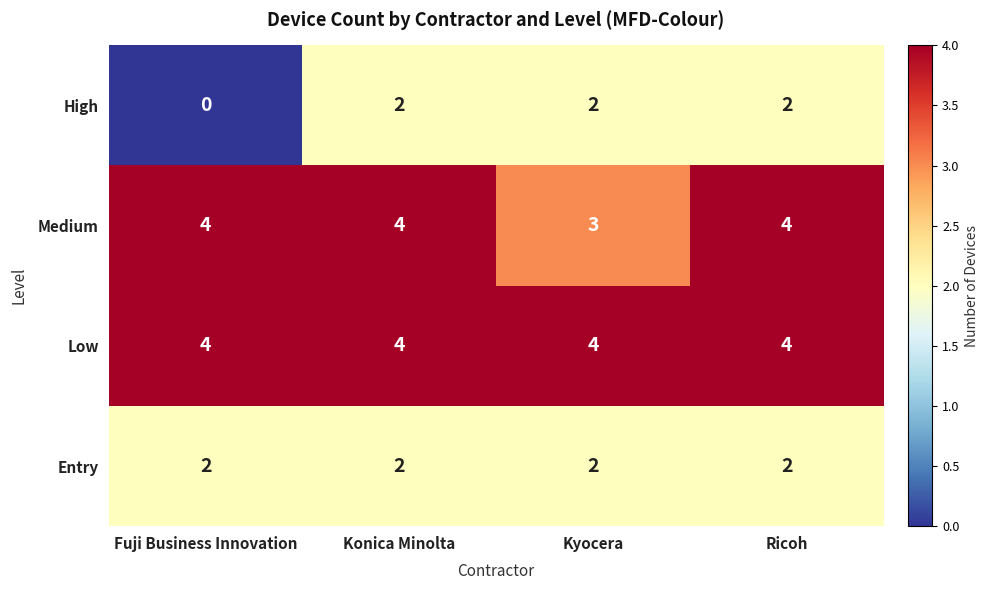

Reading right to left, what are all the values shown in this chart?

High: 2	2	2	0
Medium: 4	3	4	4
Low: 4	4	4	4
Entry: 2	2	2	2